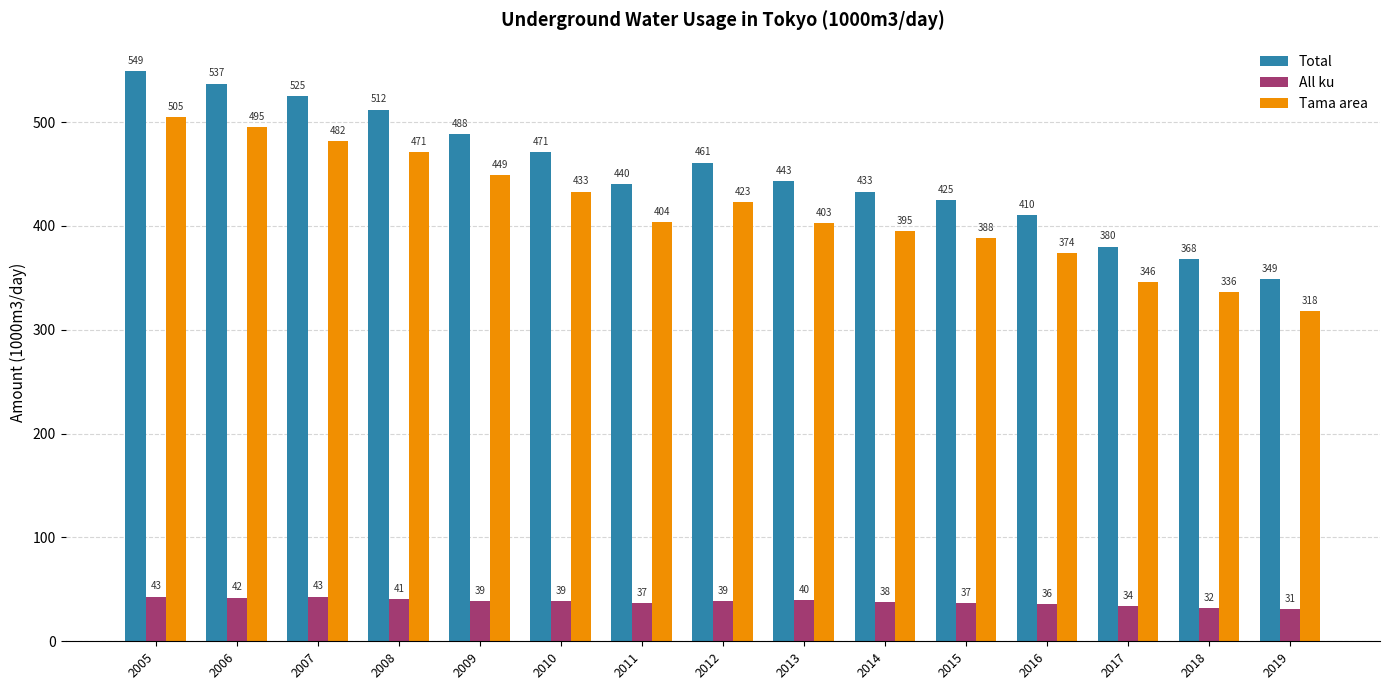

What is the total value across all series at 2007?

1050